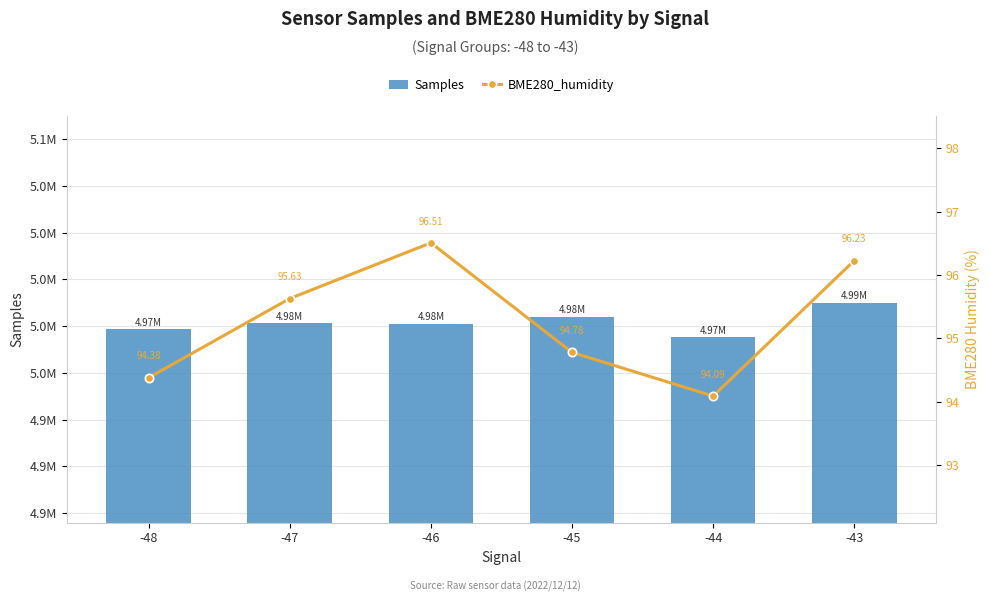

At how many categories does at least one series exceed 1570860?

6